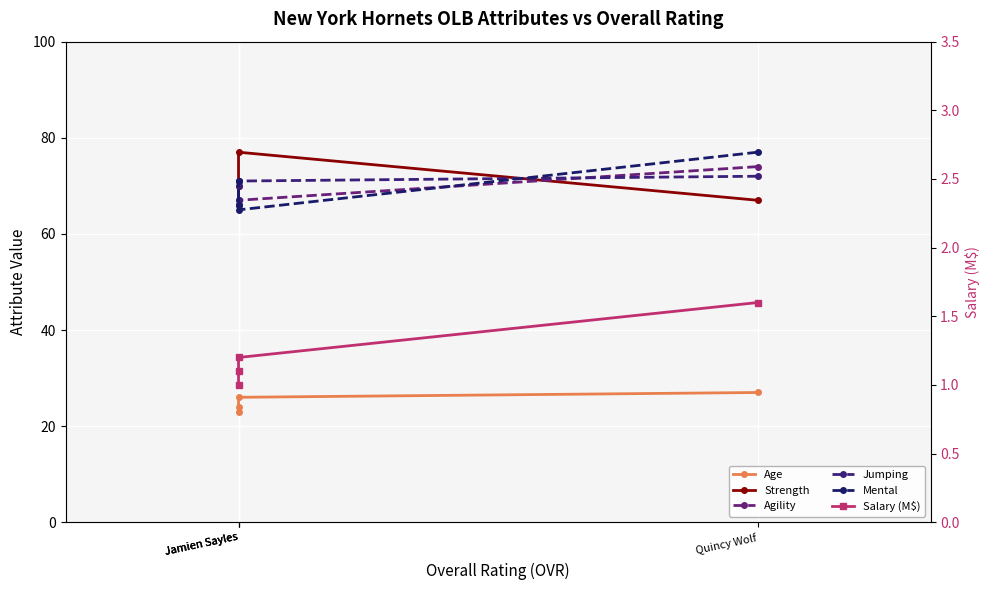

Reading right to left, what are all the values shown in this chart?

Age: Jamien Sayles=23.0	Jamien Sayles=24.0	Jamien Sayles=26.0	Quincy Wolf=27.0
Strength: Jamien Sayles=66.0	Jamien Sayles=70.0	Jamien Sayles=77.0	Quincy Wolf=67.0
Agility: Jamien Sayles=71.0	Jamien Sayles=66.0	Jamien Sayles=67.0	Quincy Wolf=74.0
Jumping: Jamien Sayles=67.0	Jamien Sayles=70.0	Jamien Sayles=71.0	Quincy Wolf=72.0
Mental: Jamien Sayles=66.0	Jamien Sayles=71.0	Jamien Sayles=65.0	Quincy Wolf=77.0
Salary (M$): Jamien Sayles=1.0	Jamien Sayles=1.1	Jamien Sayles=1.2	Quincy Wolf=1.6